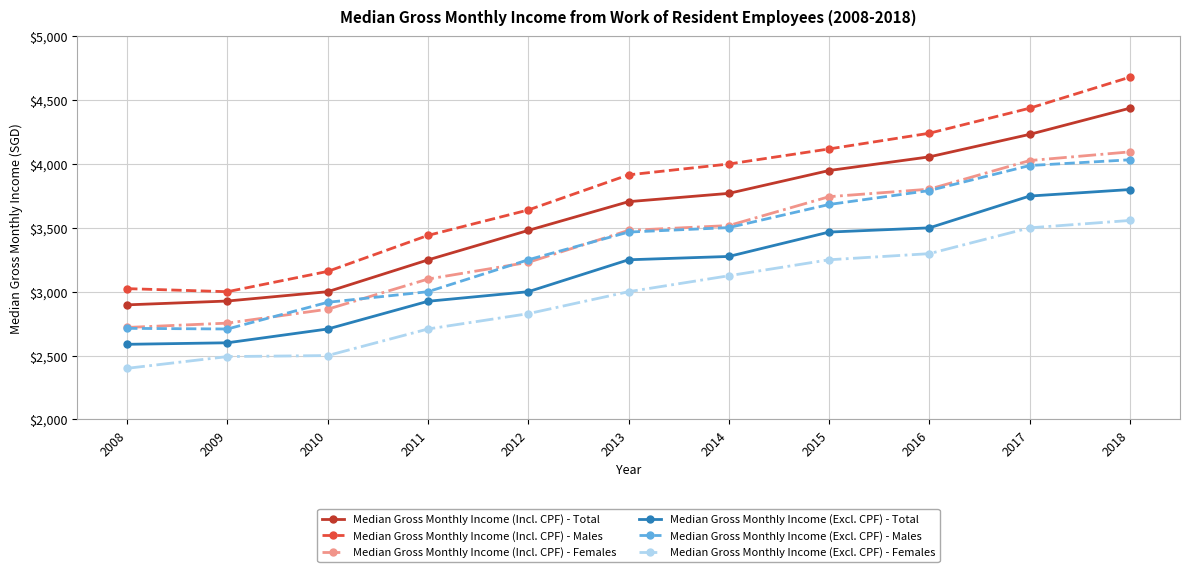

Is this an area chart (filled region under the line)?

No